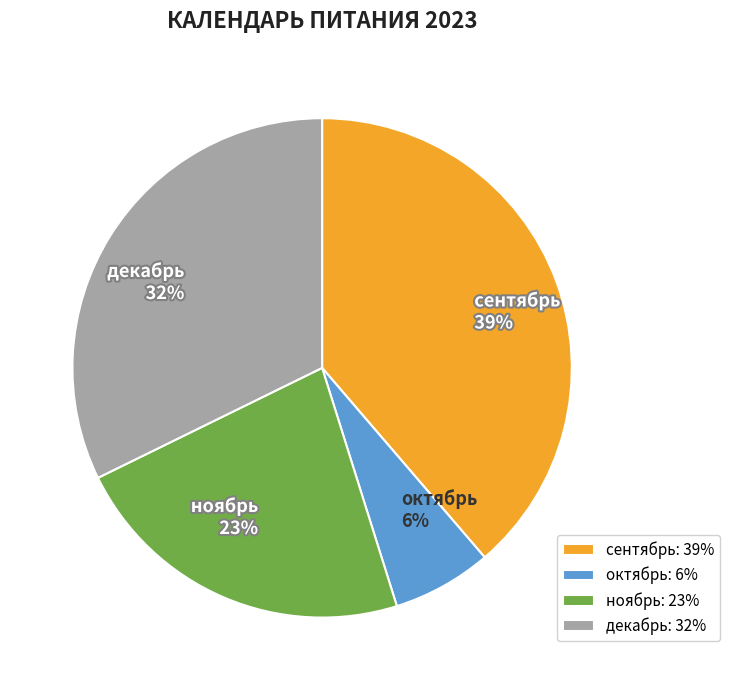

Combined, do октябрь and декабрь account for over 50%?

No